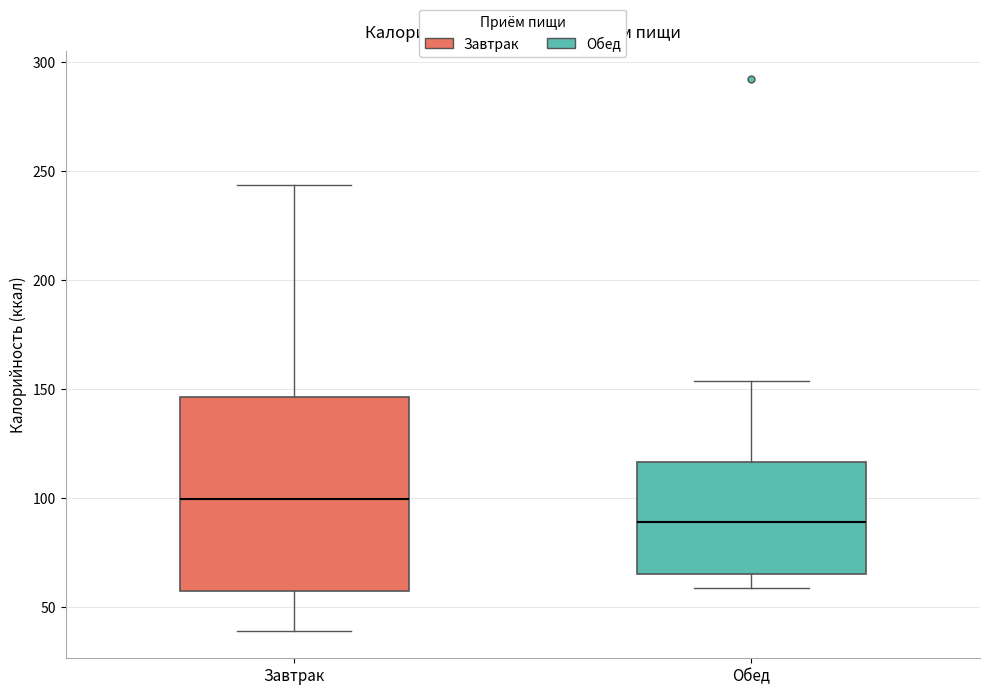

Comparing the boxes themselves (not the whiskers), which one is the tallest?

Завтрак